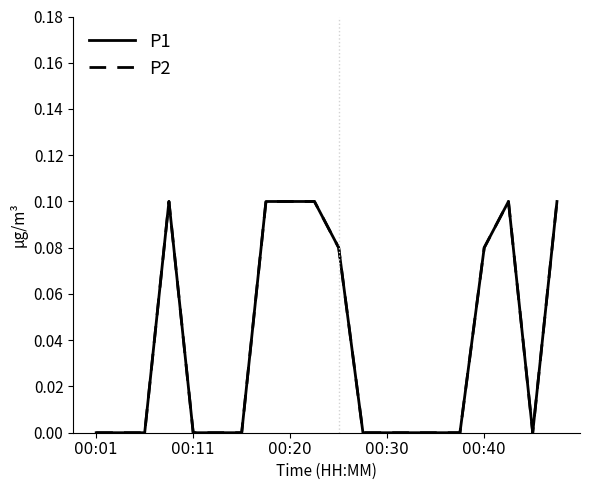

At how many categories does at least one series exceed 0?

8